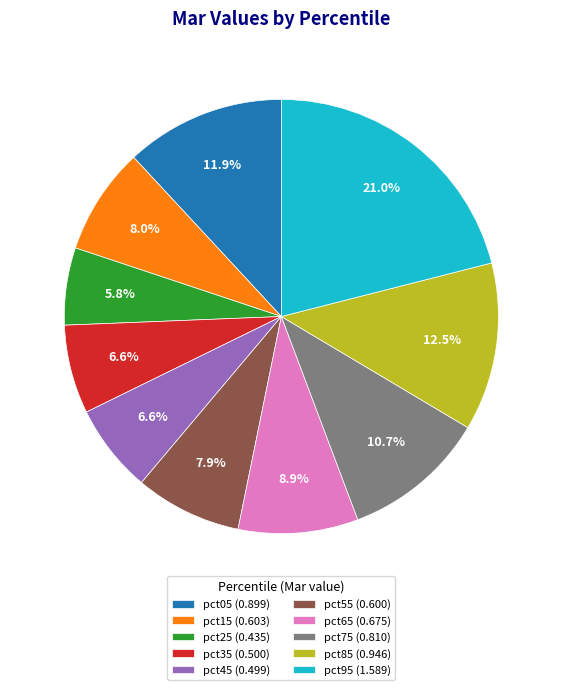

How many slices are in this pie chart?

10